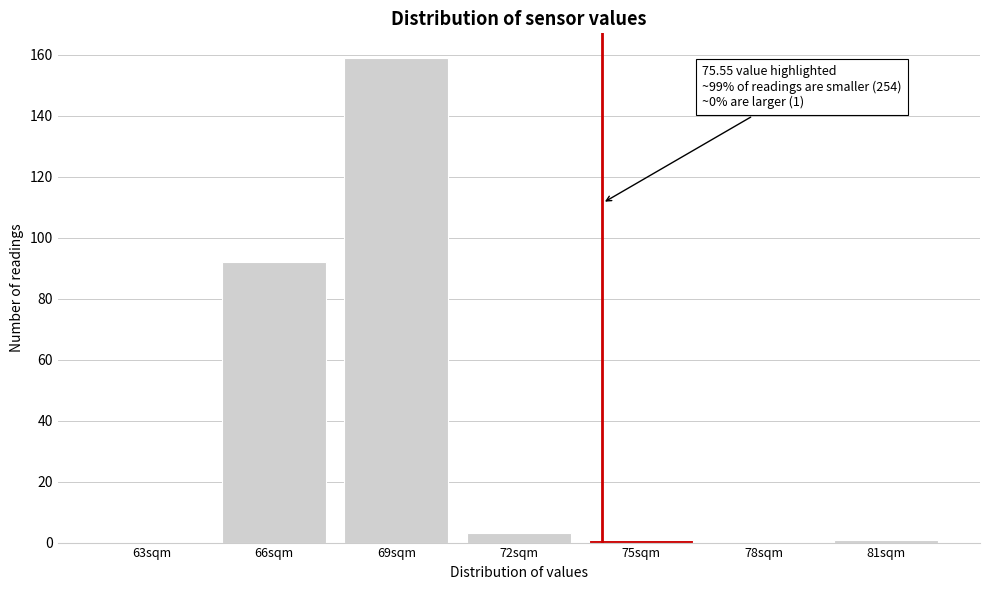

Reading right to left, list all the values displayed in this chart.

81sqm=1	78sqm=0	75sqm=1	72sqm=3	69sqm=159	66sqm=92	63sqm=0